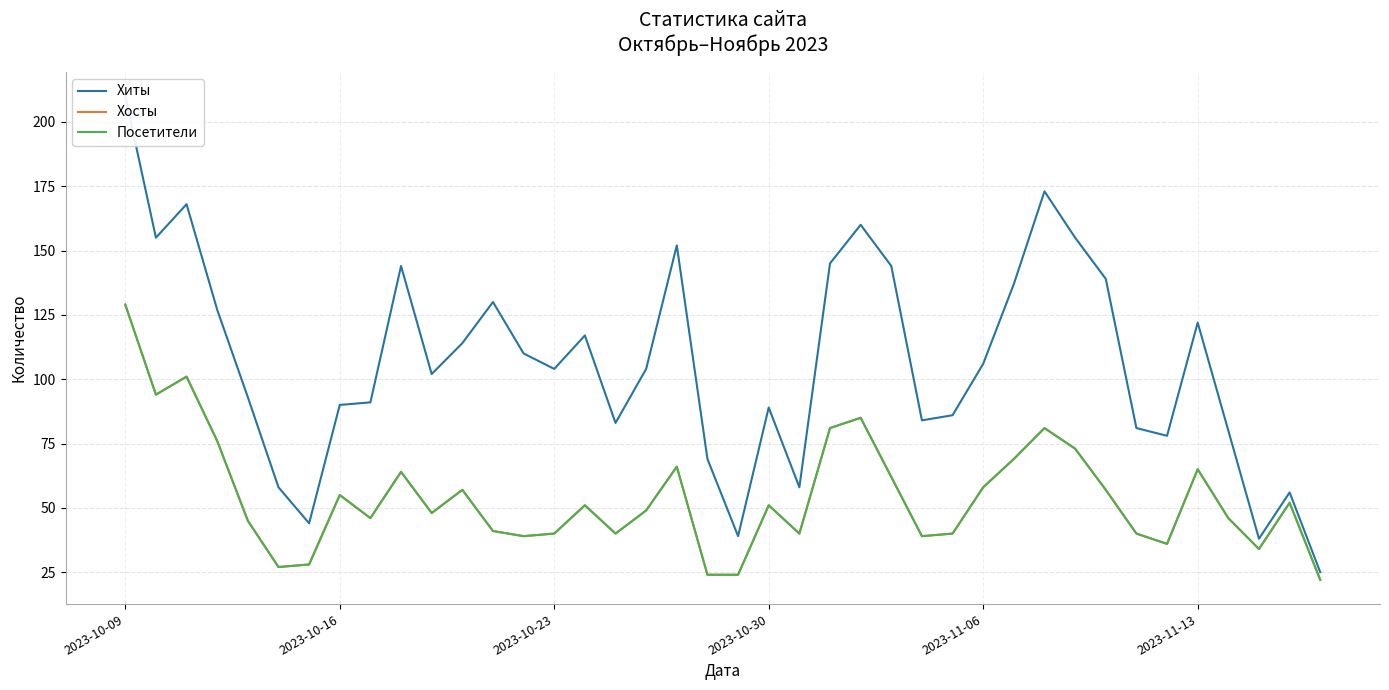

True or false: Посетители has more than 0 interior local peaks.

True